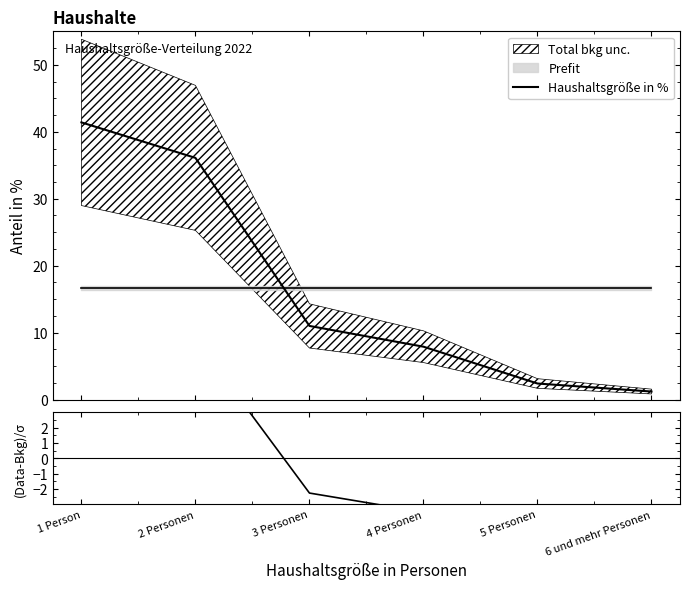

What is the approximate value of Haushaltsgröße in % at 2 Personen?

36.1